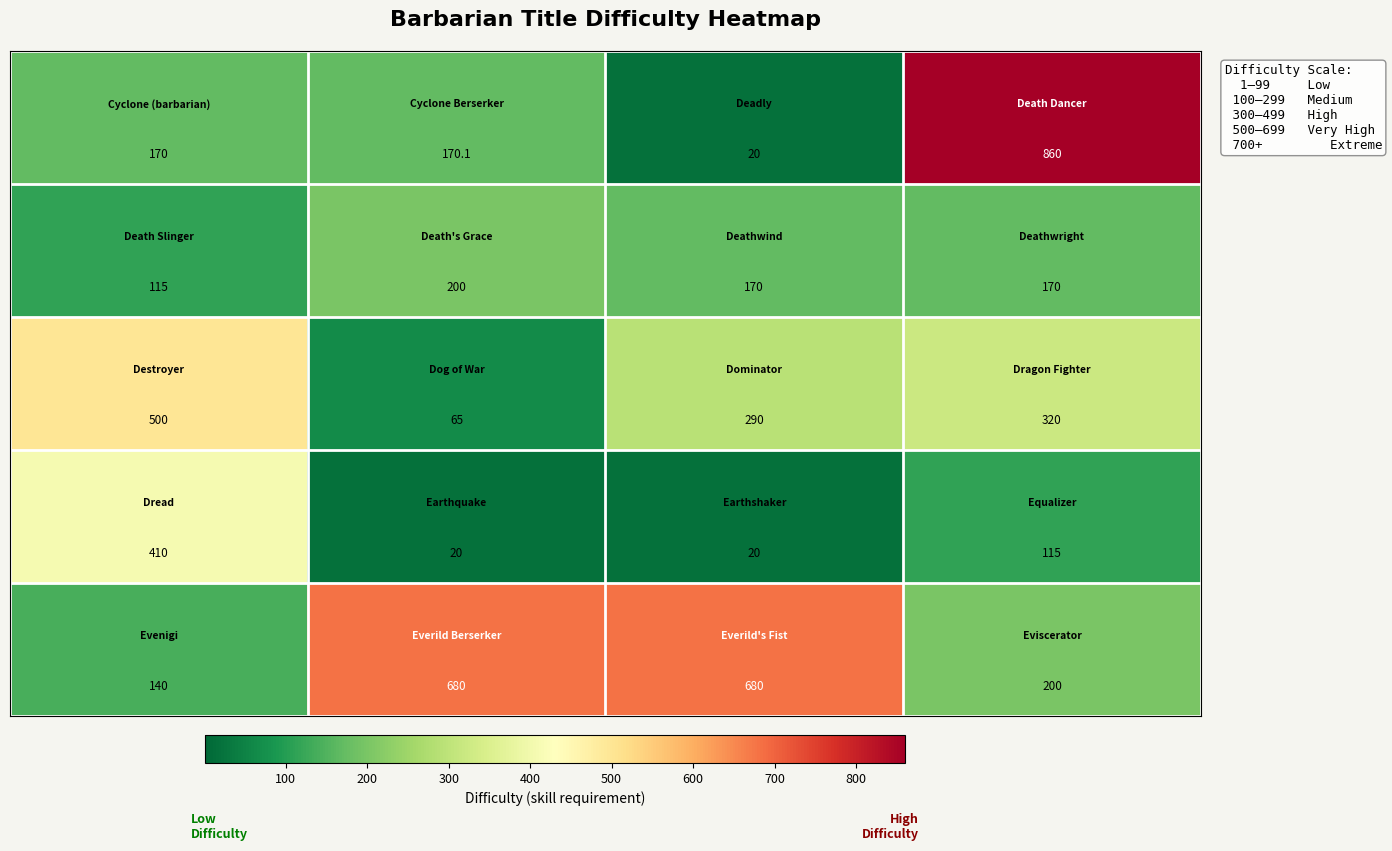

At how many categories does at least one series exceed 220?

4